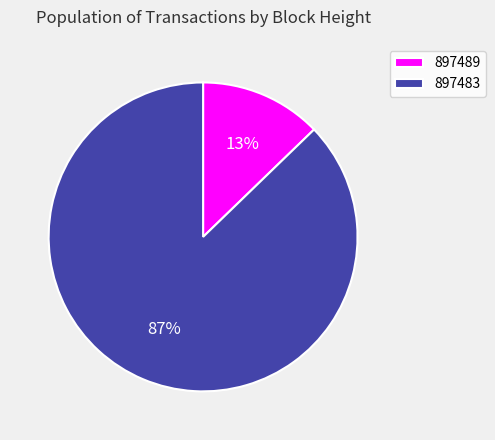

To the nearest percent, what is the difference between the 897489 and 897483 slice percentages?

74%